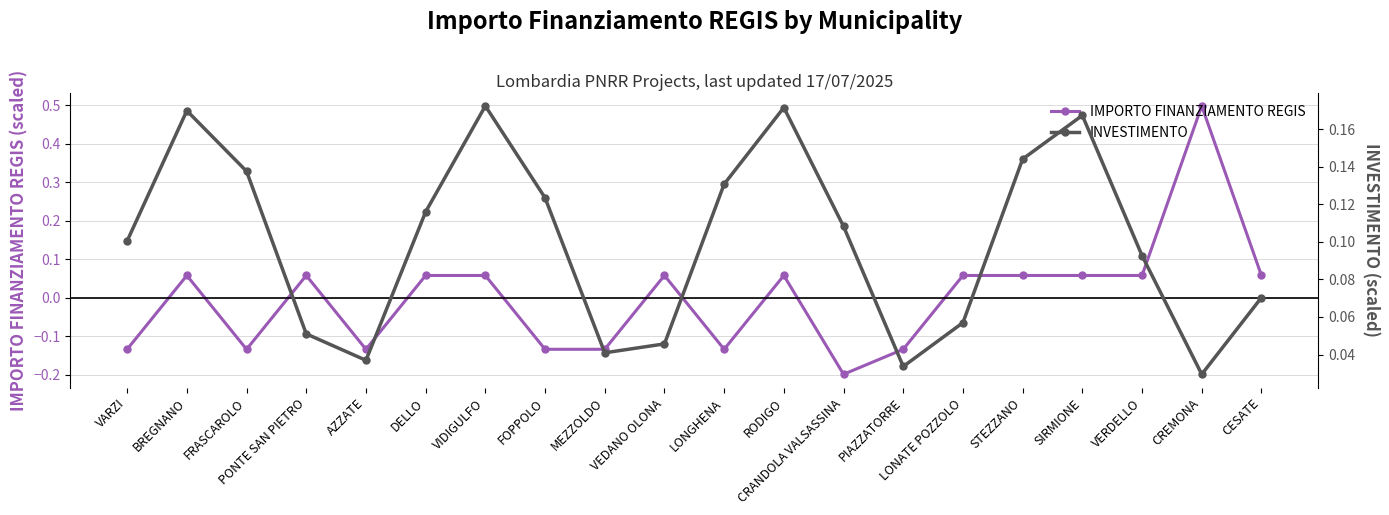

Rank the series at VEDANO OLONA from lowest to highest value.

INVESTIMENTO, IMPORTO FINANZIAMENTO REGIS